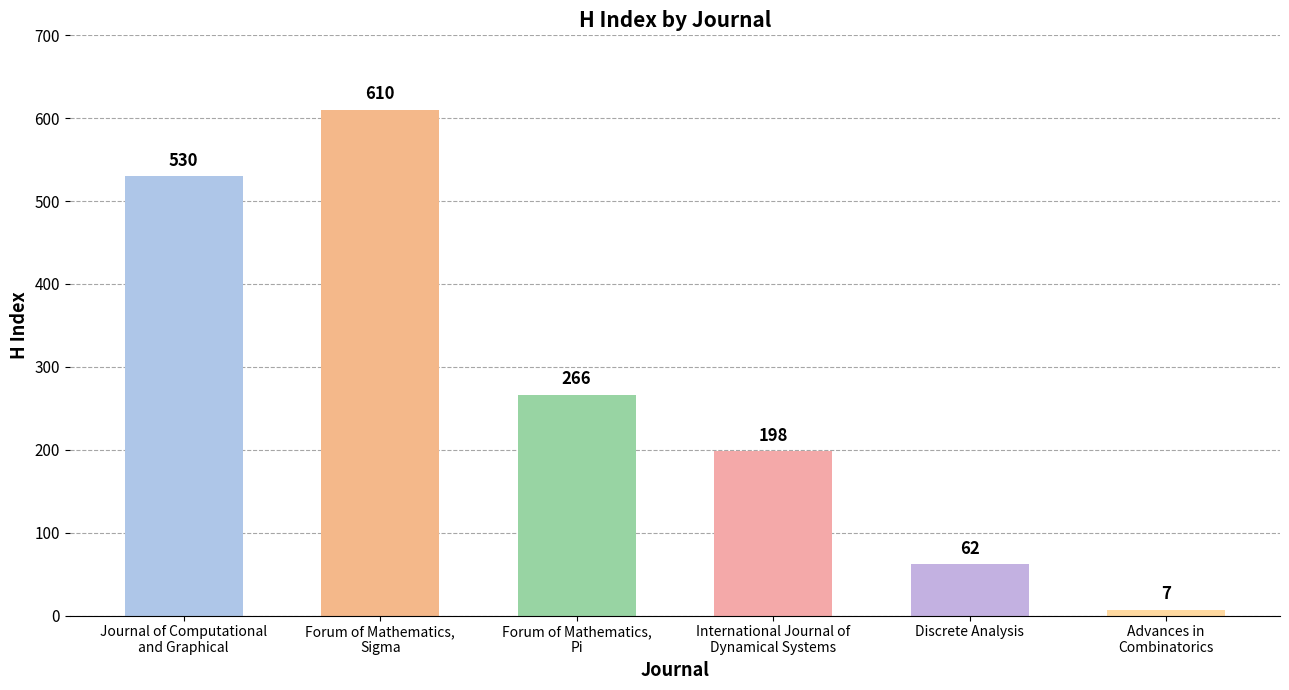

How many bars are there in total?

6